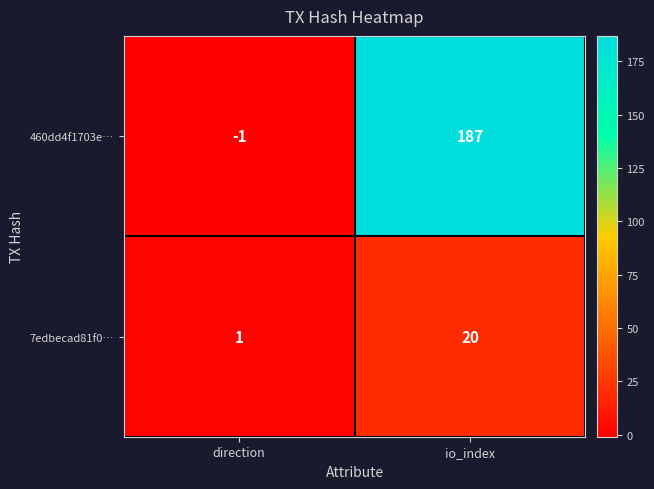

Rank the series at direction from highest to lowest value.

7edbecad81f0…, 460dd4f1703e…